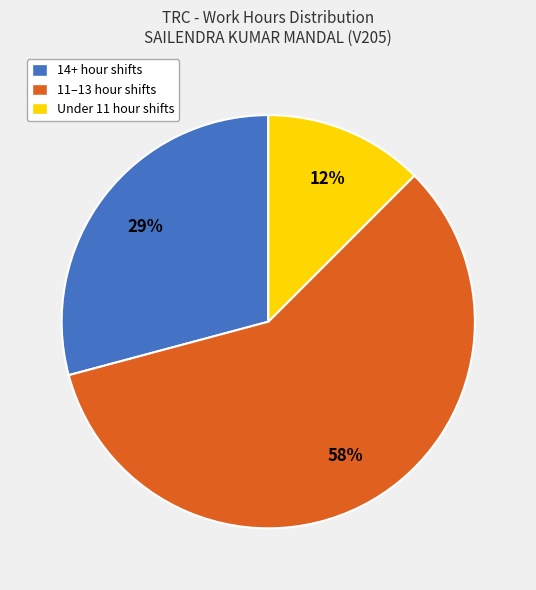

Approximately how many times larger is the value at 11–13 hour shifts compared to 14+ hour shifts?

2.0